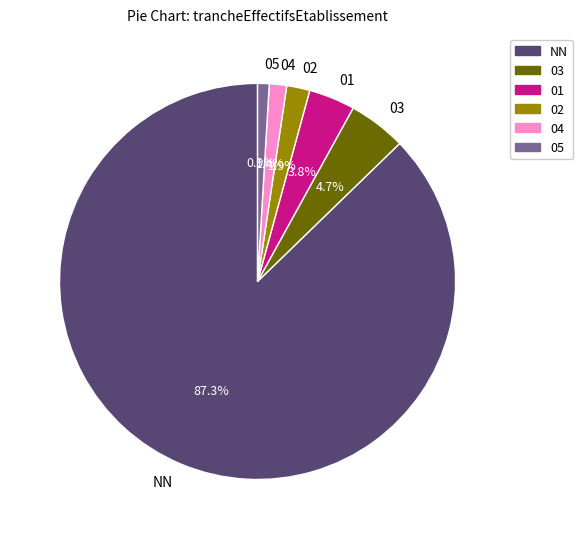

Combined, what portion of the pie is 05 and NN?

88.2%